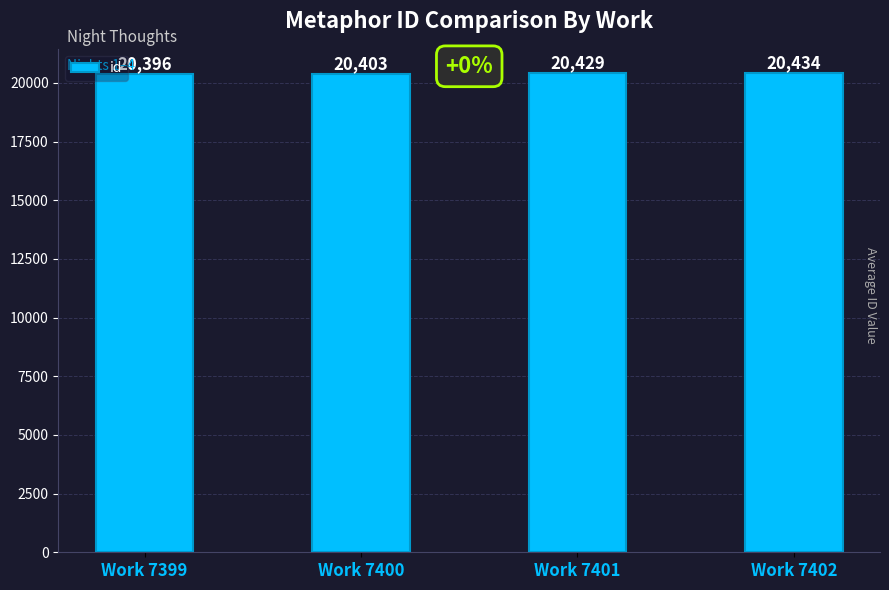

What is the difference between the values at Work 7401 and Work 7402?

5